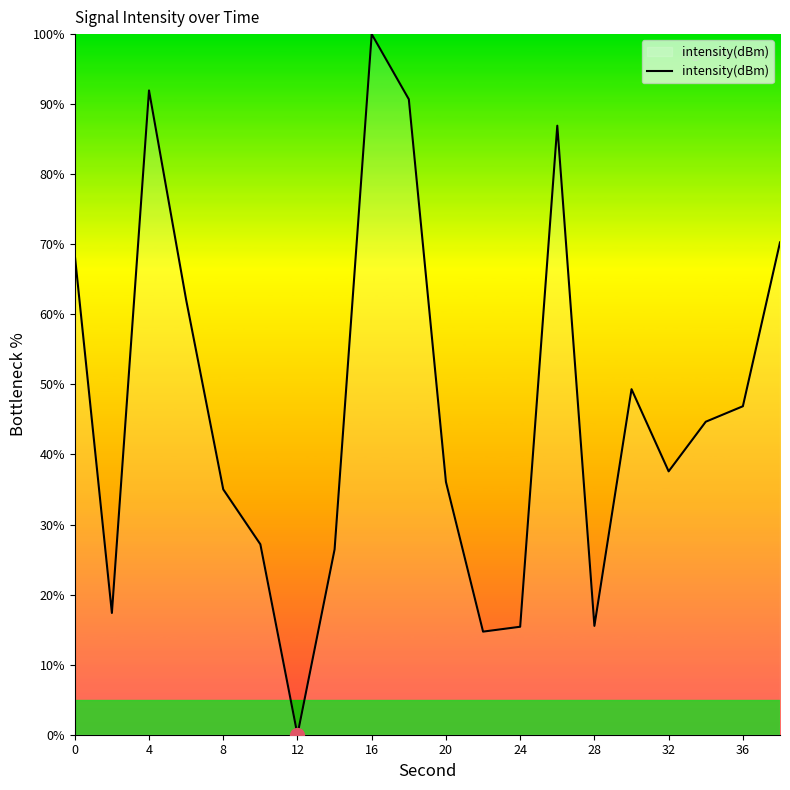

What is the greatest value displayed?

100.0